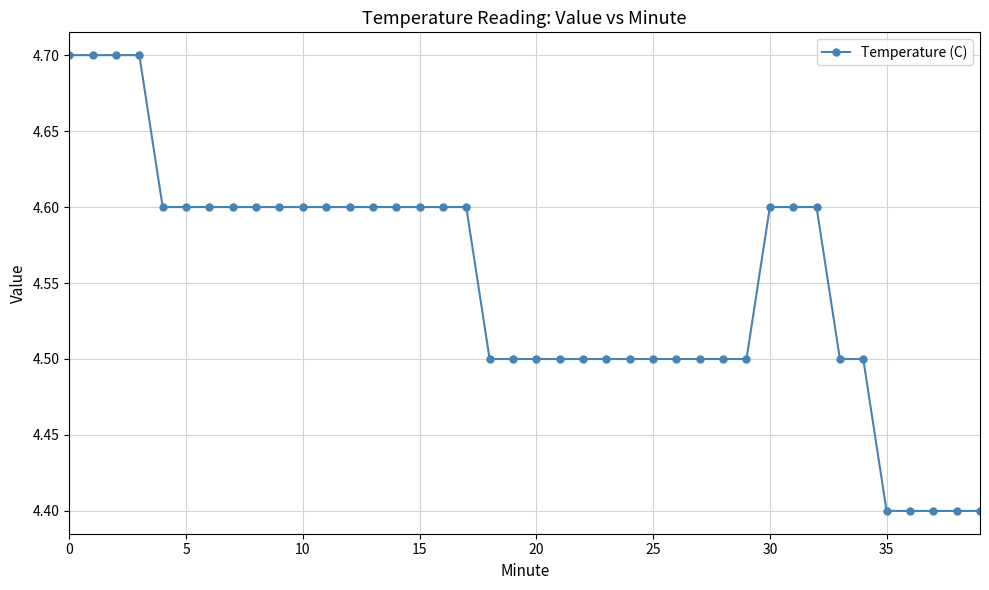

What is the difference between the maximum and minimum values?

0.3